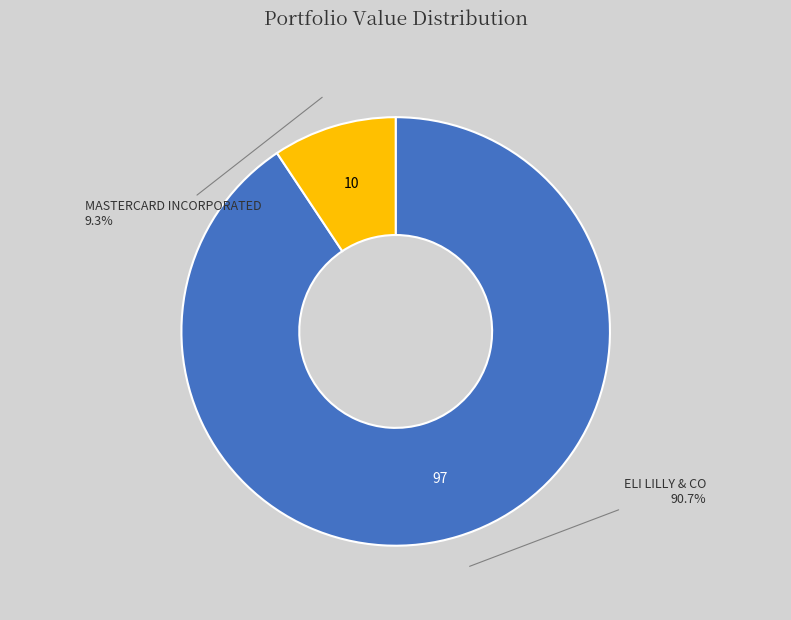

Is there any slice that represents more than half of the pie?

Yes